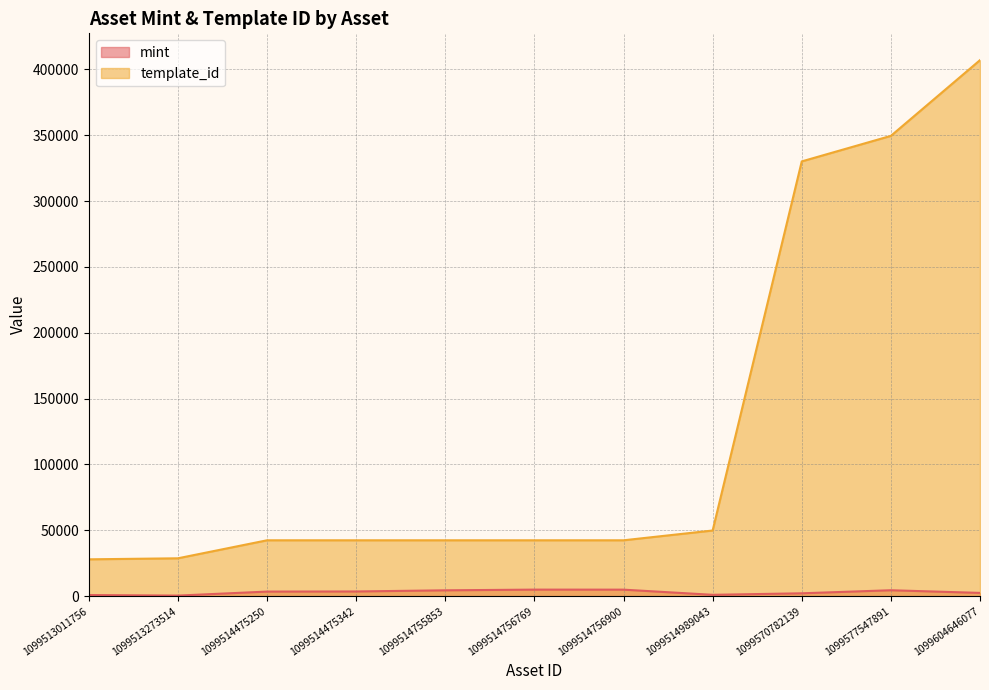

Which series has the largest total across all categories?

template_id